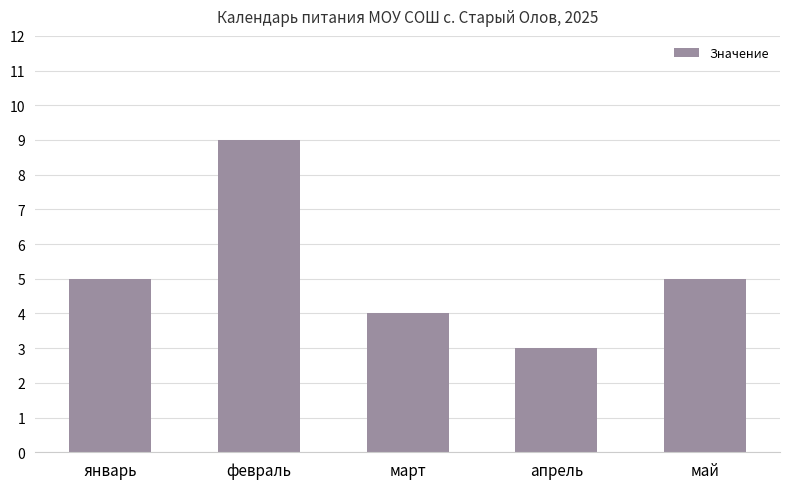

At which category does the chart reach its peak across all series?

февраль